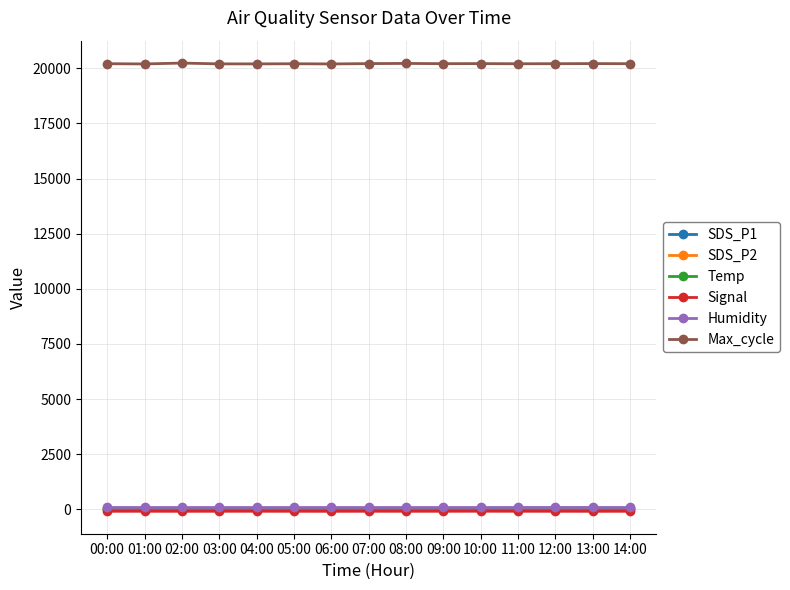

True or false: Humidity and Max_cycle cross at least once.

False